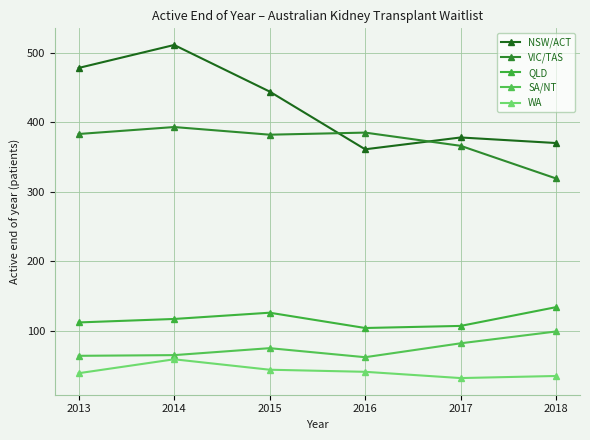

How many data points does each series have?

6